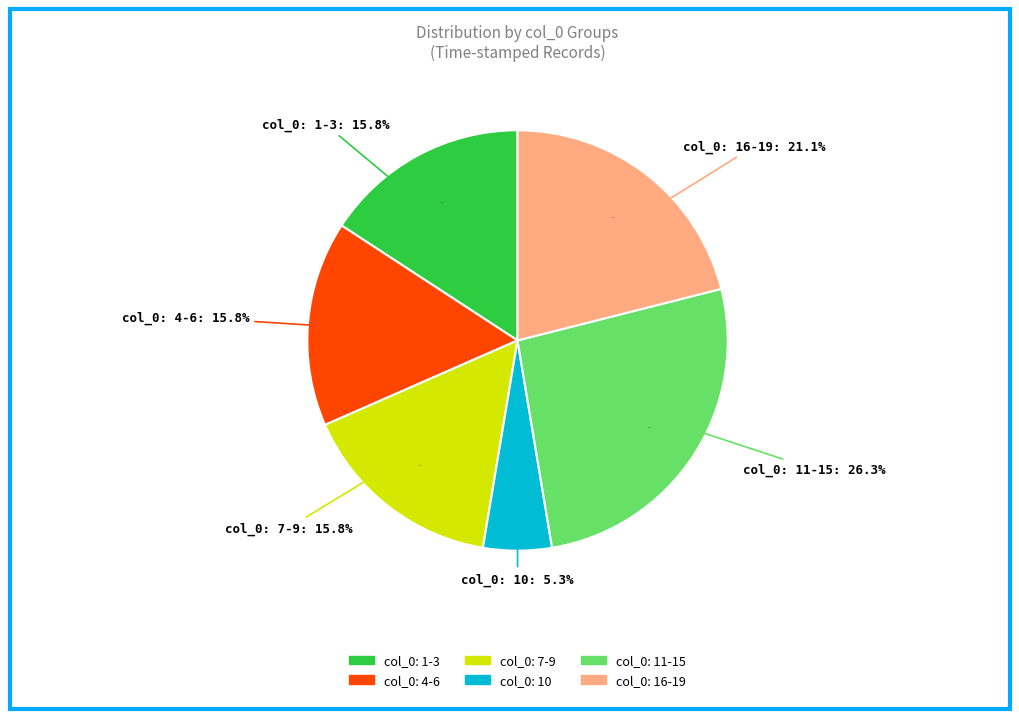

Is col_0=10 the majority of the pie?

No